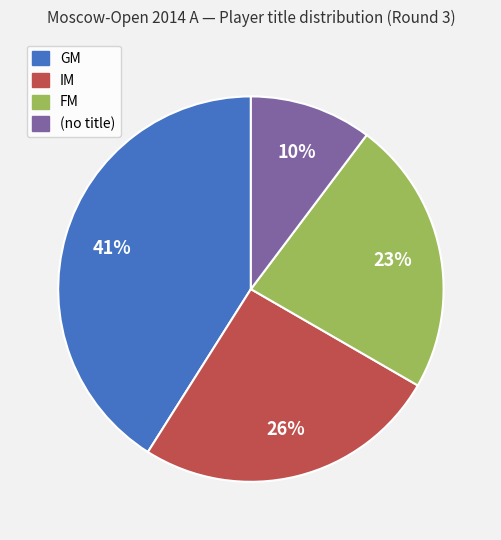

To the nearest percent, what is the difference between the largest and smallest slice percentages?

31%